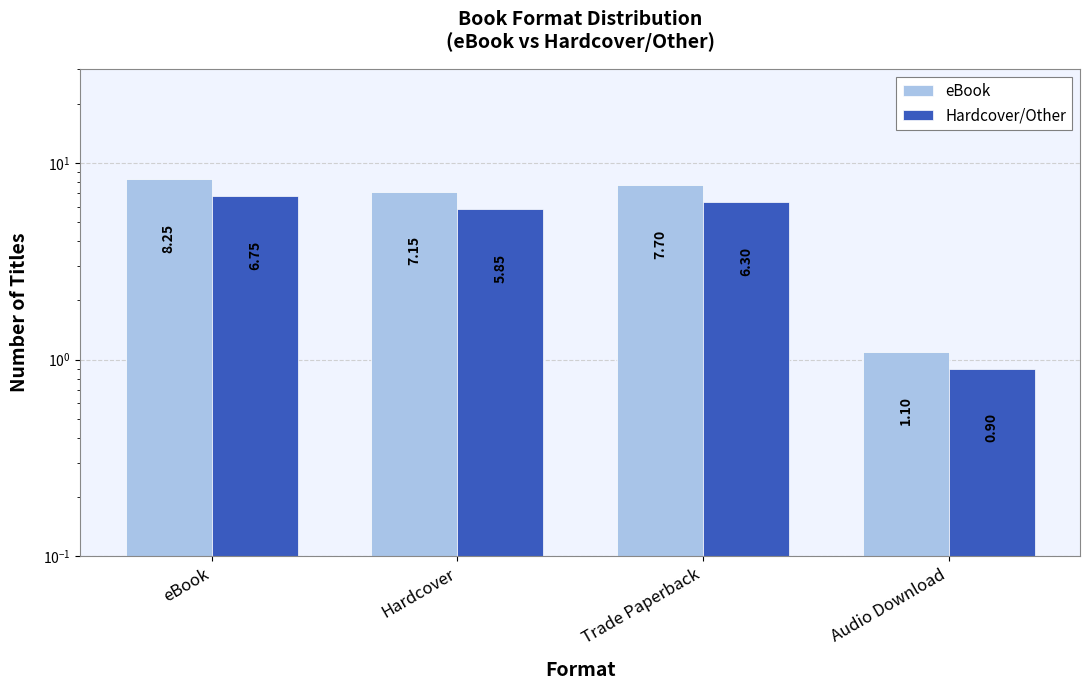

What is the label of the 1st bar from the right?

Audio Download